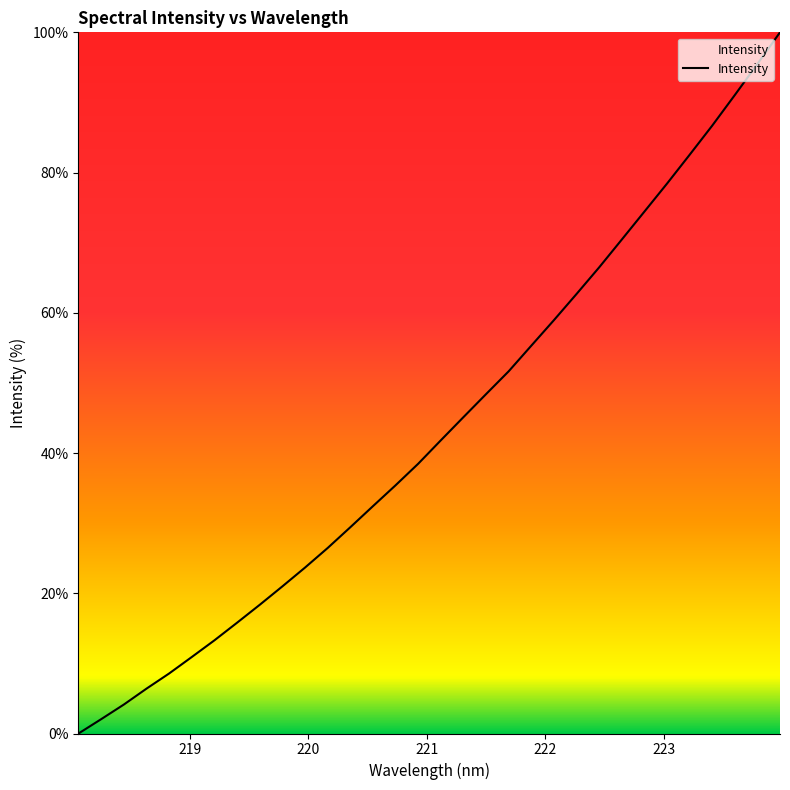

How many lines are shown in the chart?

1